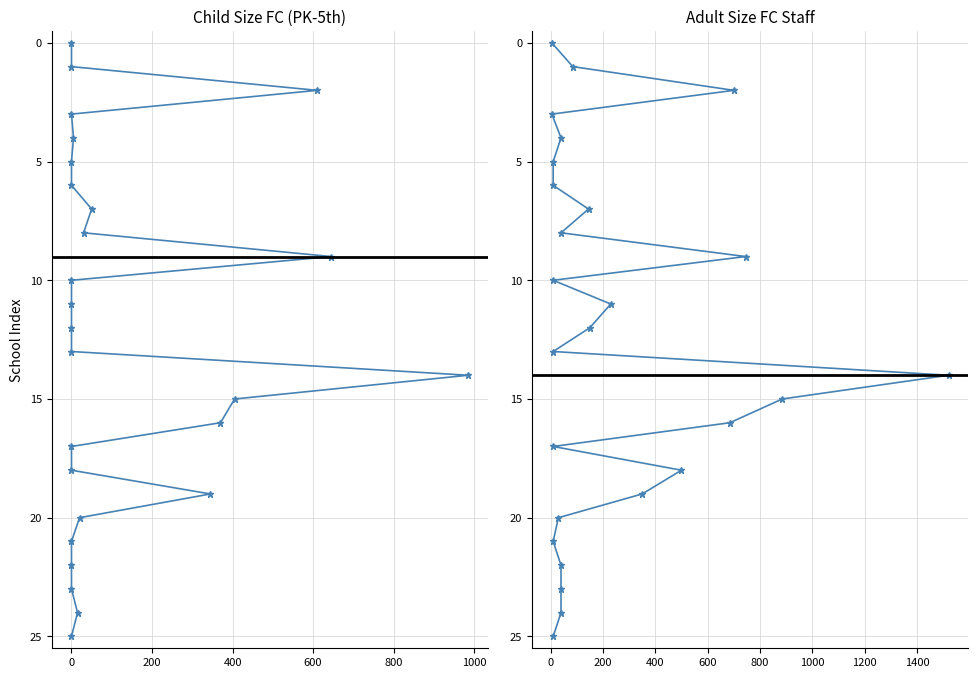

The value of Adult Size FC Staff at 18 is 28. True or false?

False